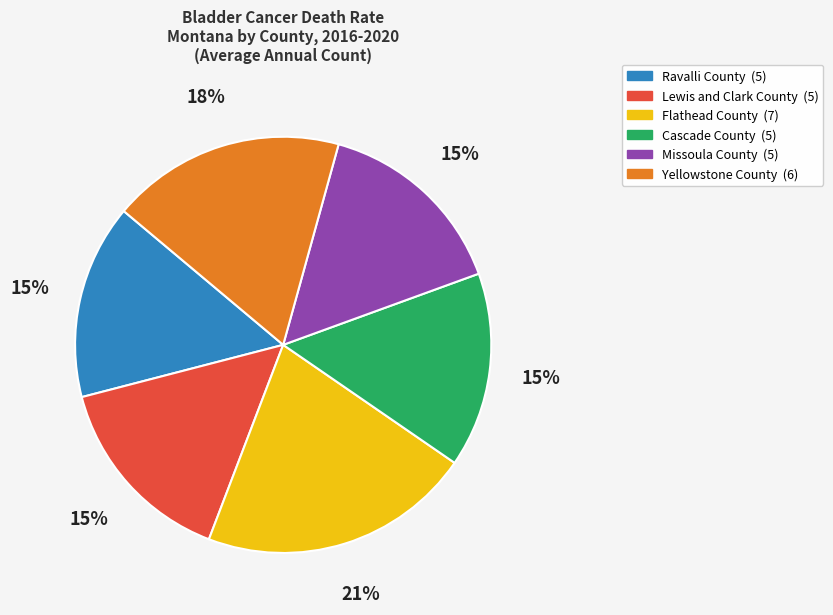

Does any single category account for the majority?

No